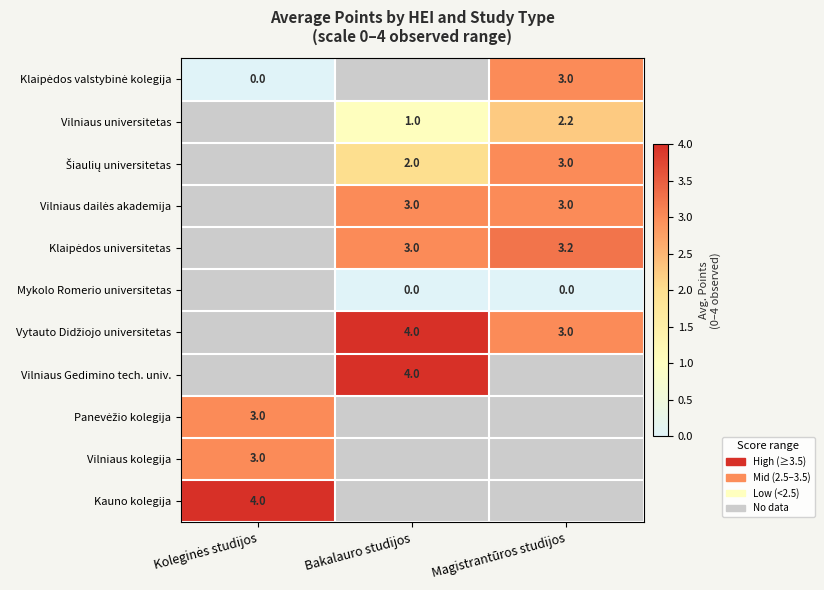

Which has a higher value, Bakalauro studijos or Magistrantūros studijos?

Magistrantūros studijos